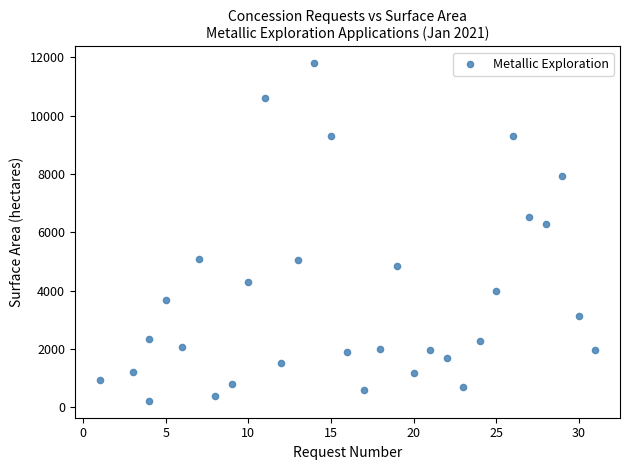

What is the range of X values (max minus min)?

30.0